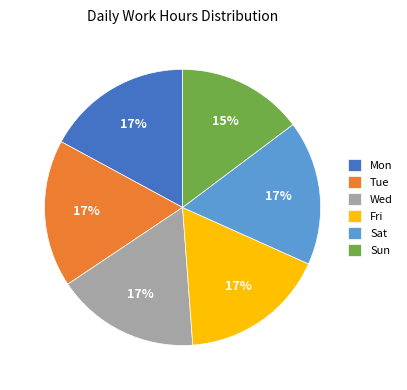

How many slices are in this pie chart?

6